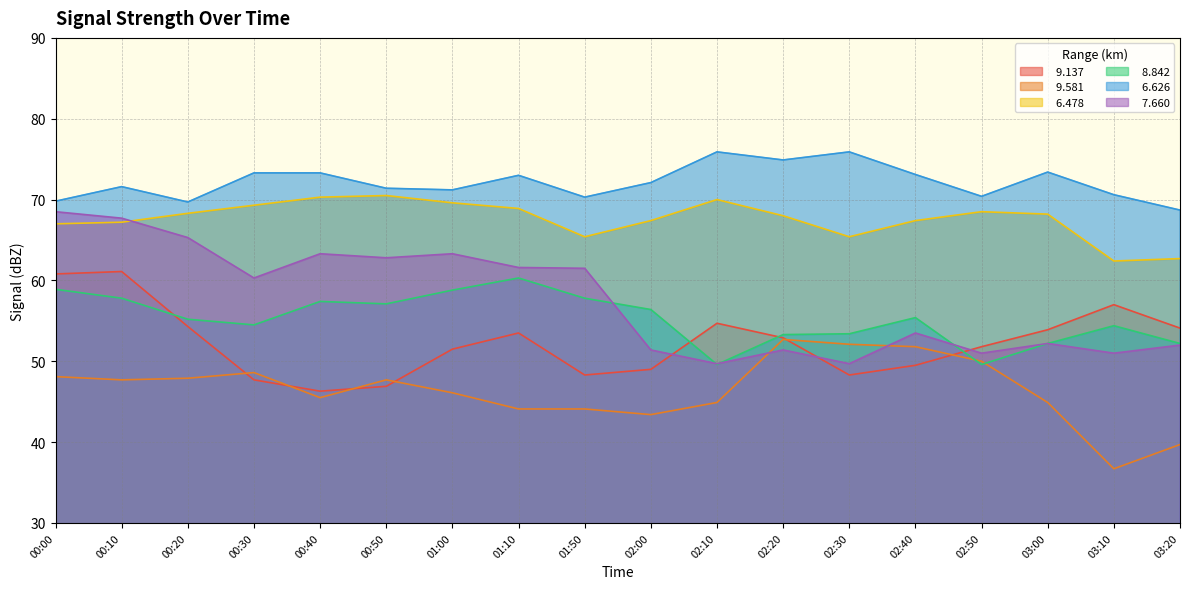

At 02:00, list the series in order from largest to smallest.

  6.626,   6.478,   8.842,   7.660,   9.137,   9.581